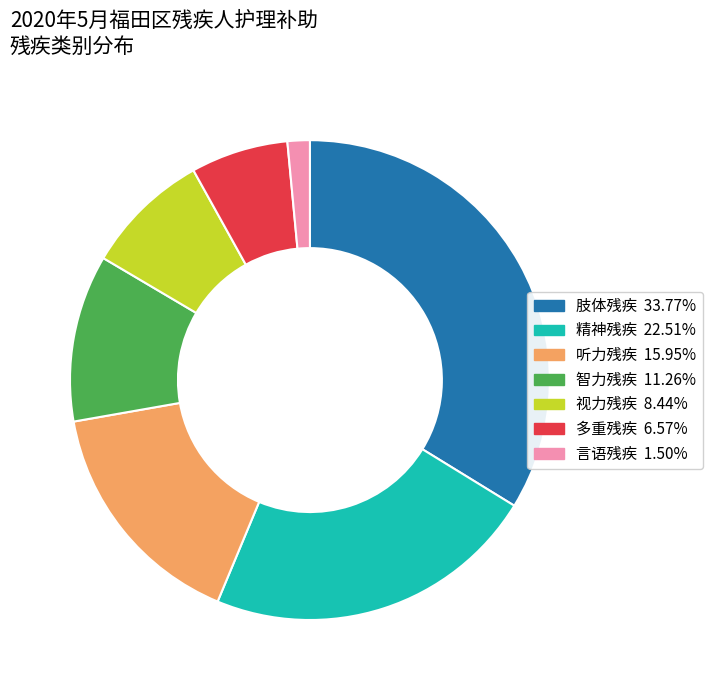

Which slice is the smallest?

言语残疾